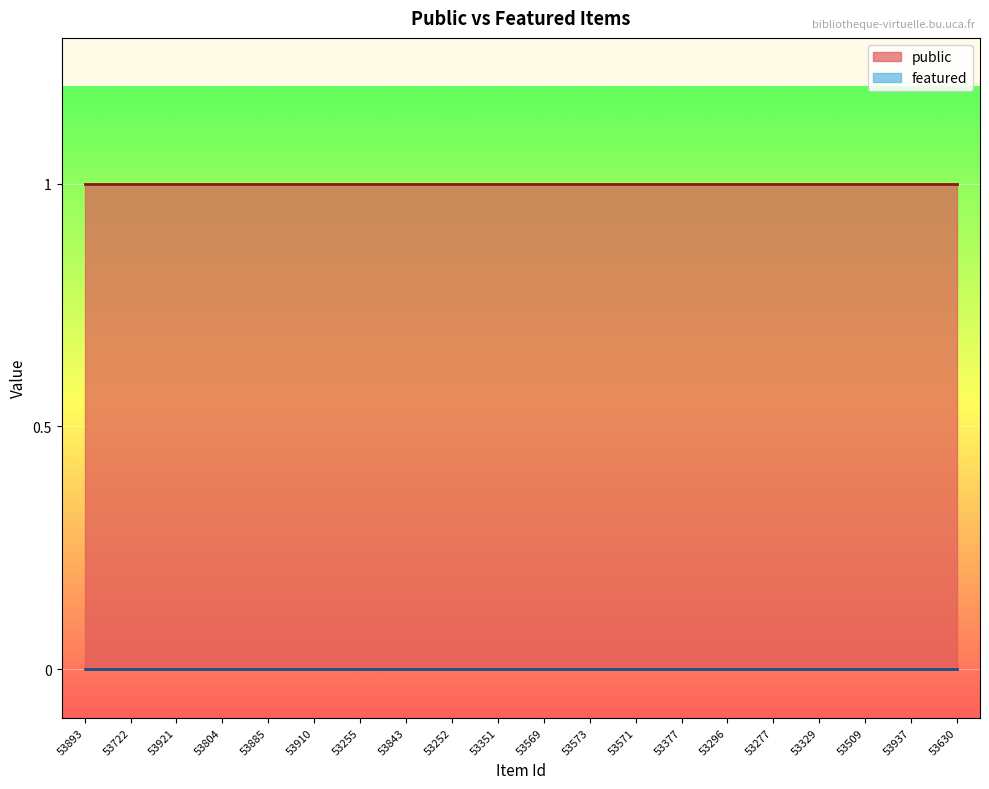

True or false: featured has more than 0 interior local peaks.

False